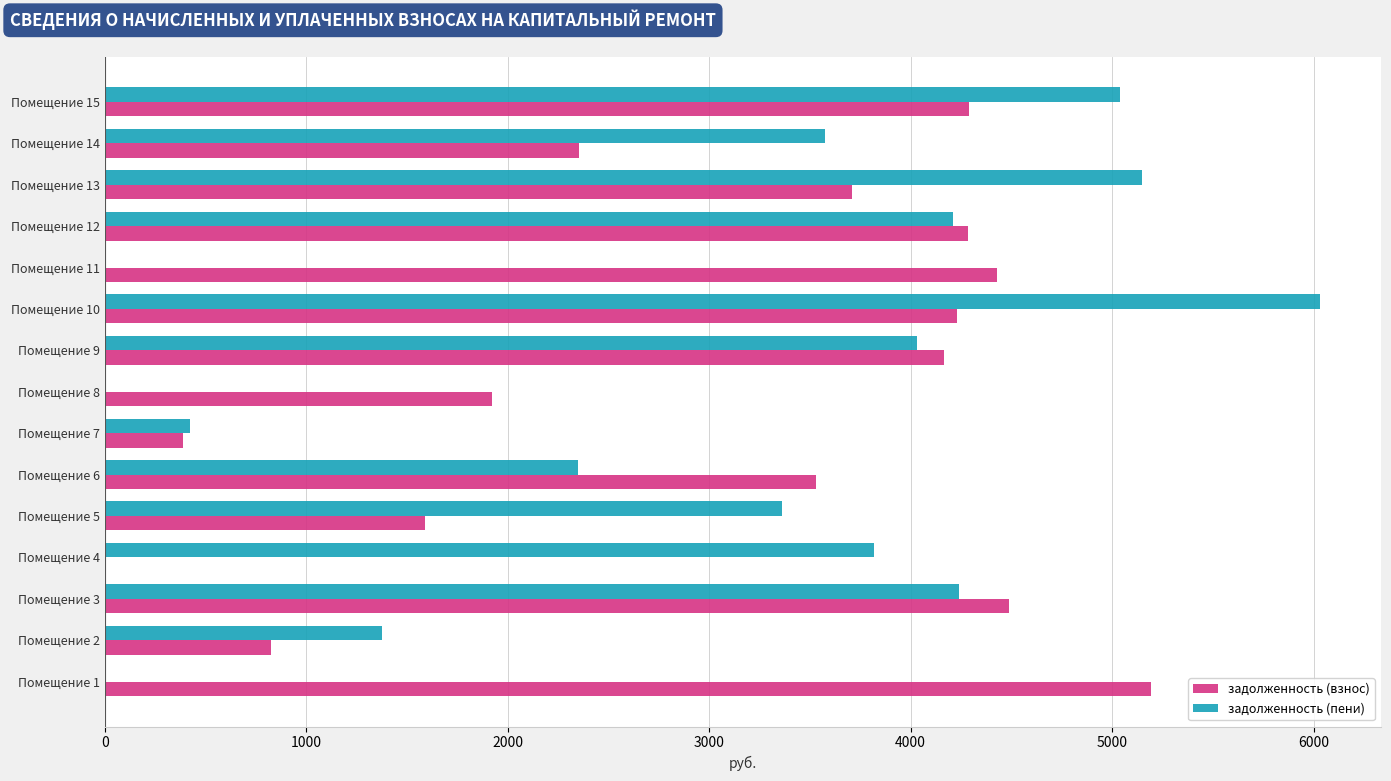

What is the sum of all задолженность (пени) values?

43614.3